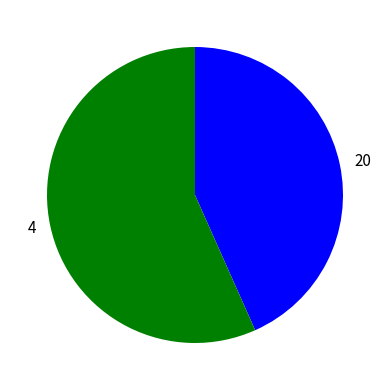

Is it true that 20 is 43% of the pie?

True